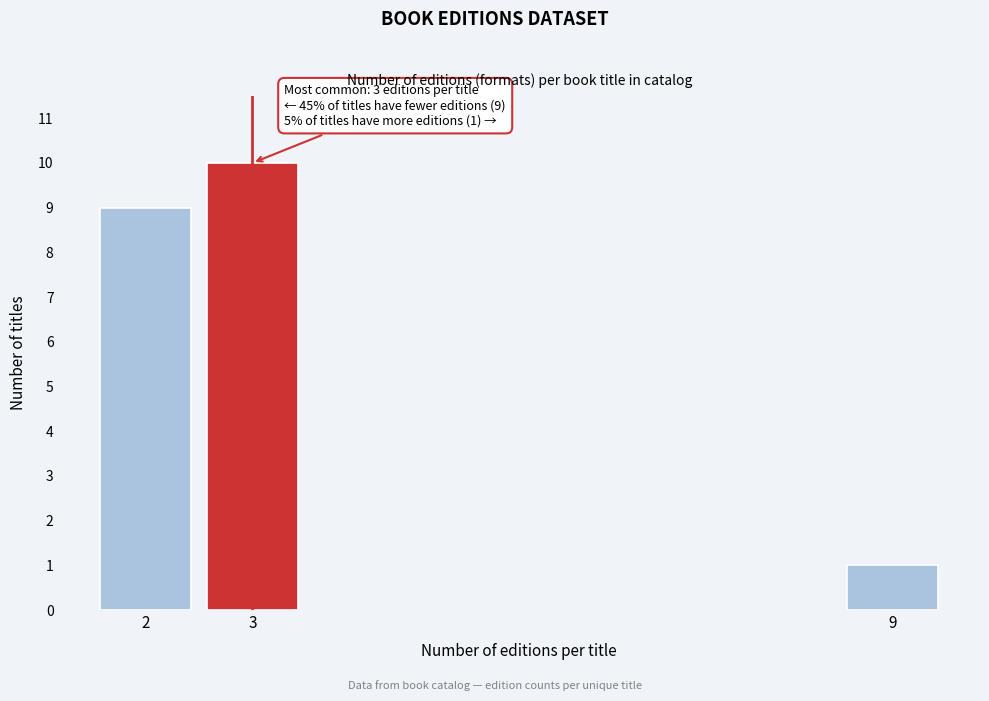

Reading left to right, extract all data points from this chart.

2=9	3=10	9=1